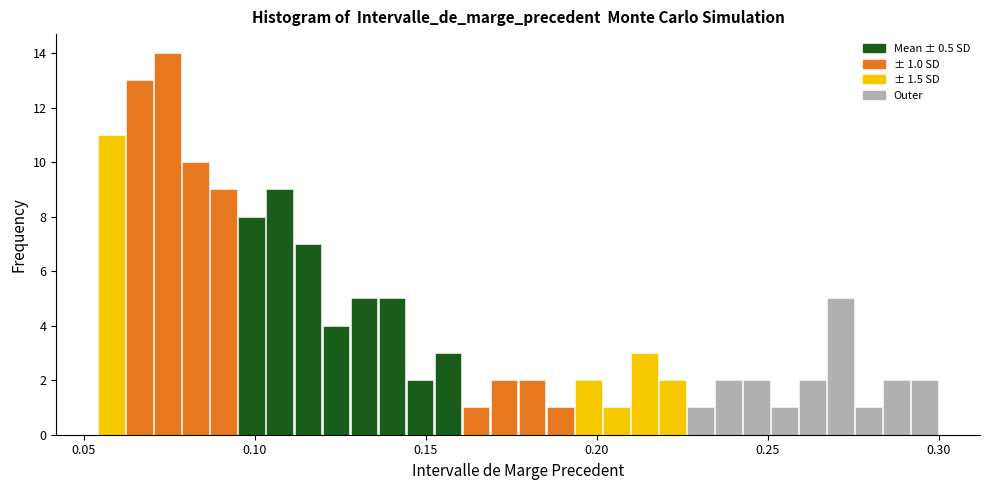

Around what value on the x-axis is the tallest bar? Give the approximate position of its centre, as read against the axis.

0.075